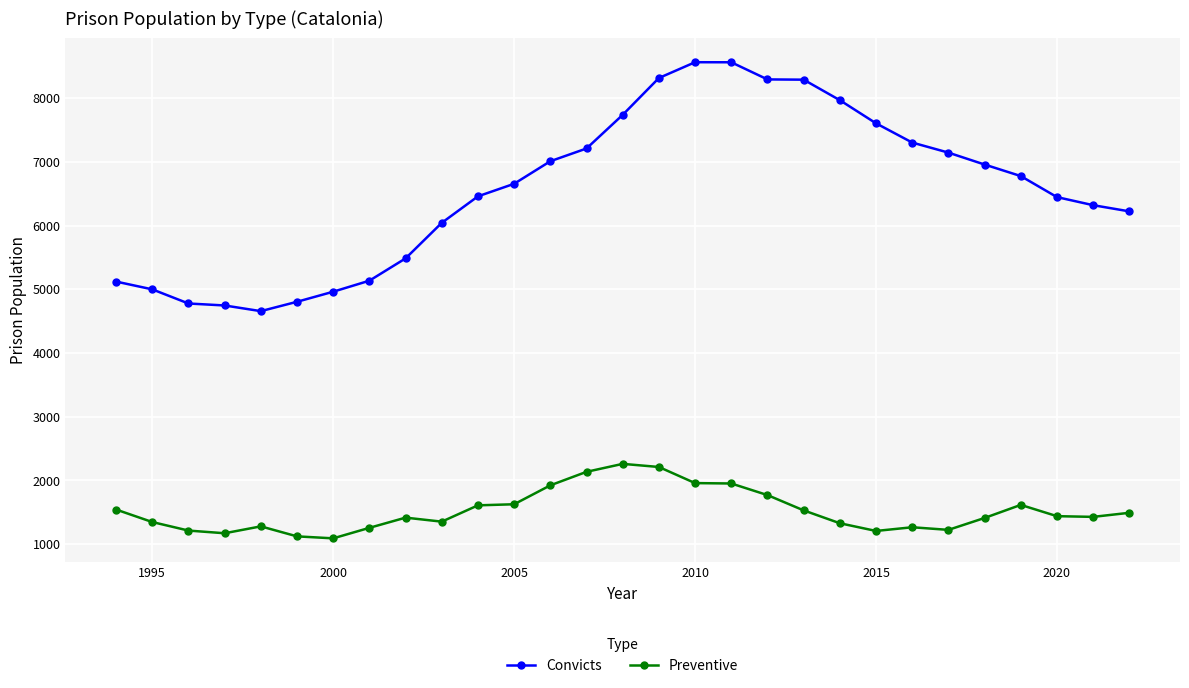

True or false: Convicts and Preventive cross at least once.

False